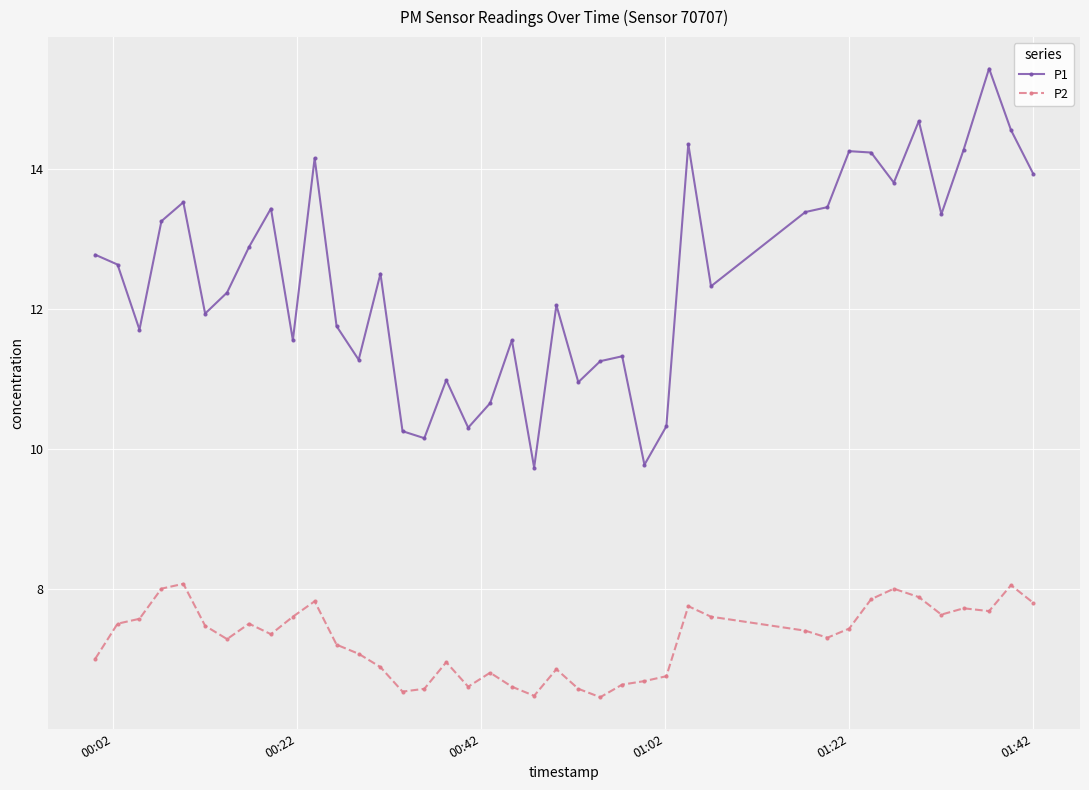

True or false: P1 and P2 cross at least once.

False